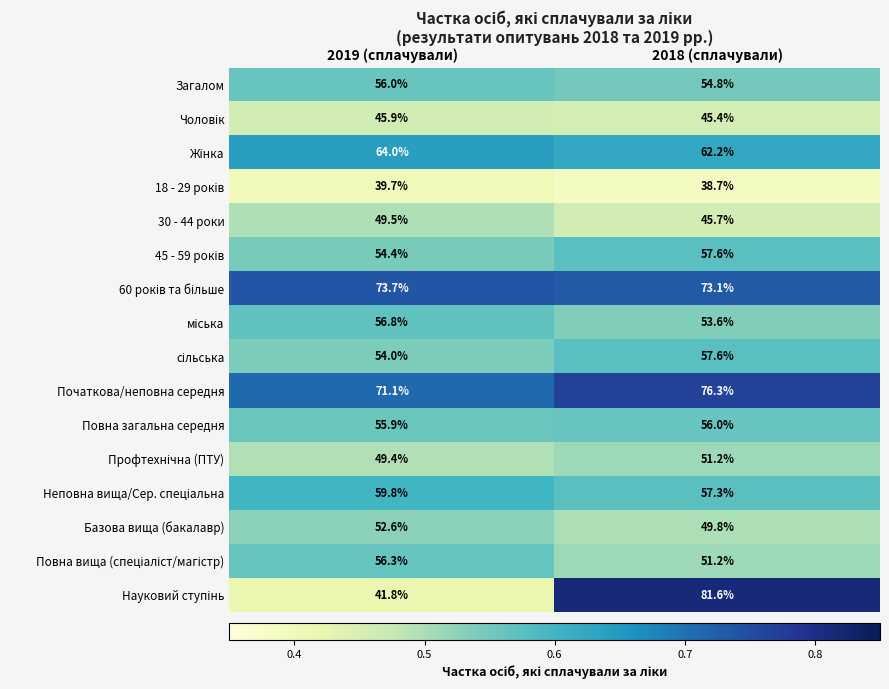

At which category is the sum across all series the highest?

2018 (сплачували)